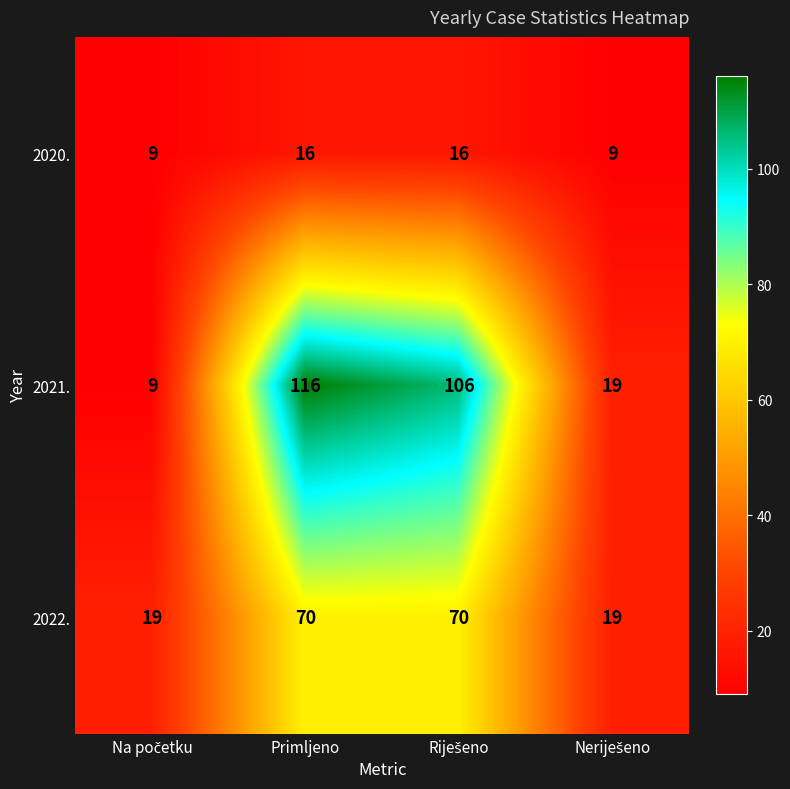

Reading right to left, what are all the values shown in this chart?

2020.: 9	16	16	9
2021.: 19	106	116	9
2022.: 19	70	70	19